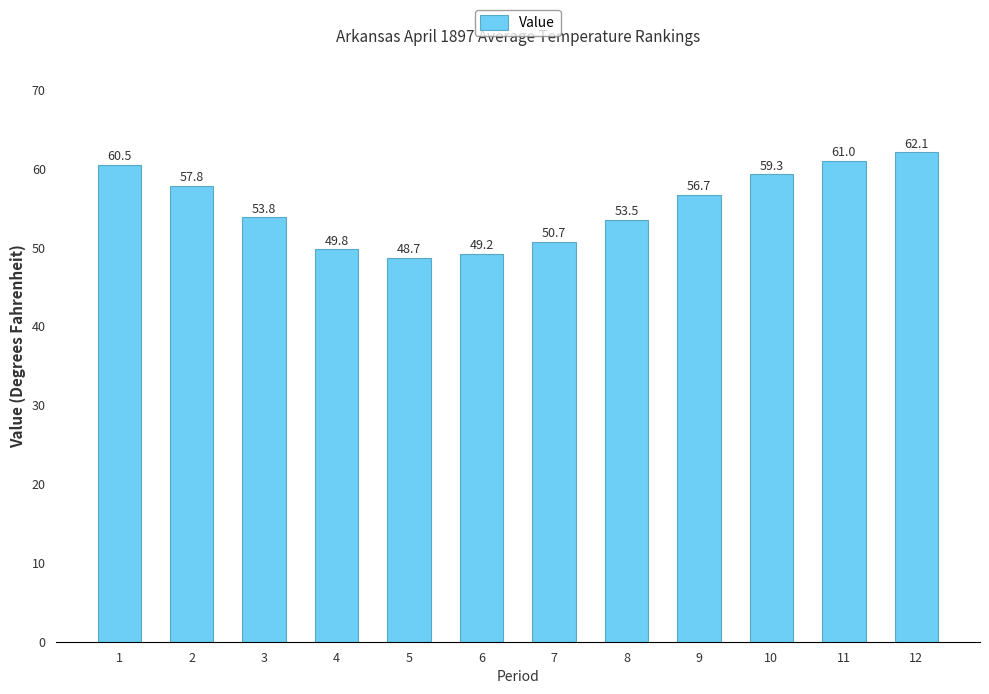

Are the bars grouped side by side (vs. stacked)?

No